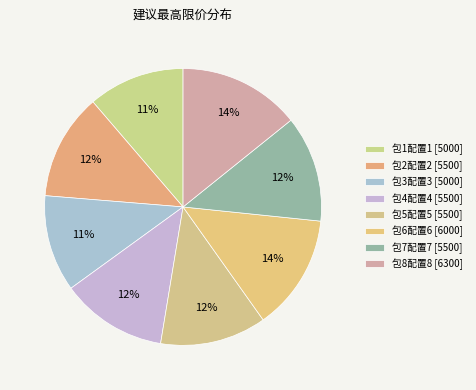

Between 包5配置5 and 包7配置7, which is larger?

包5配置5